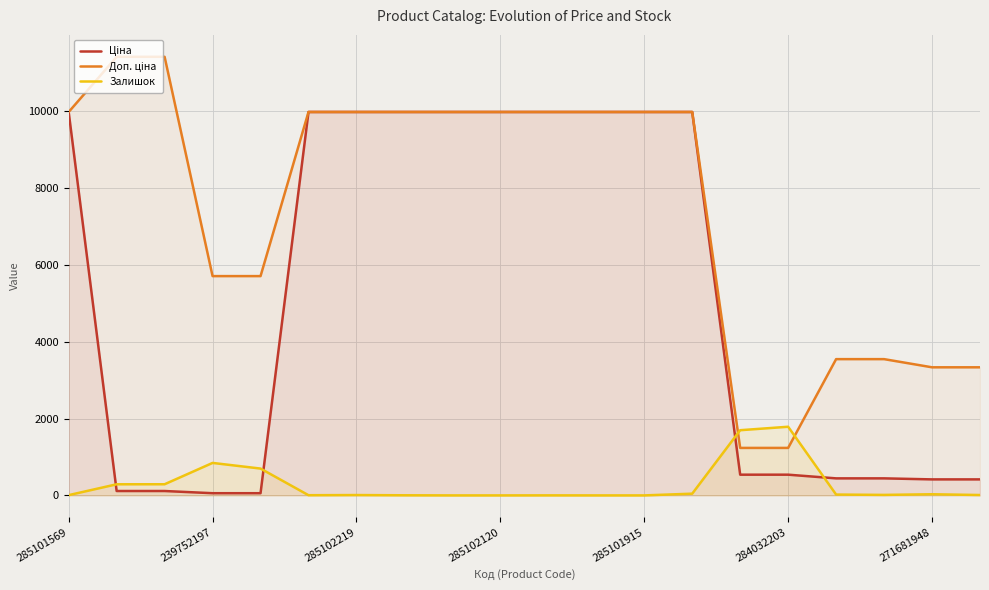

How many series are shown in this chart?

3